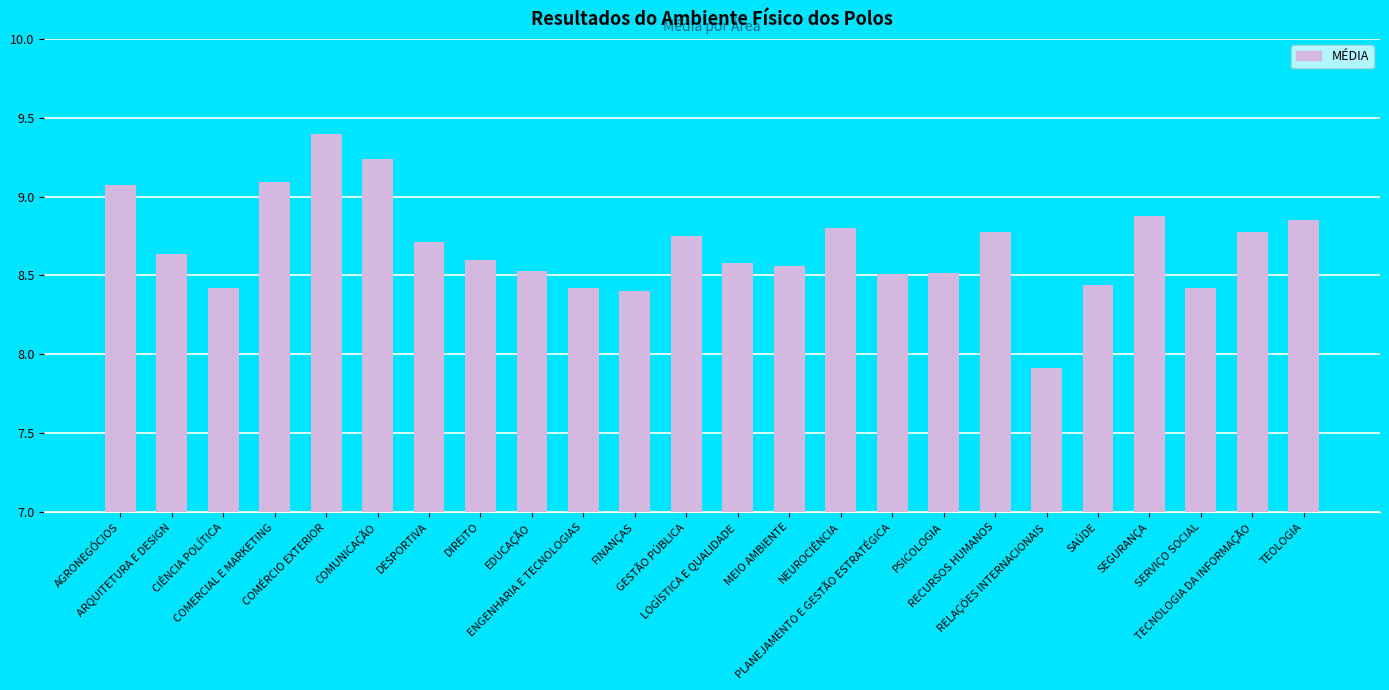

What is the difference between the maximum and minimum values?

1.5